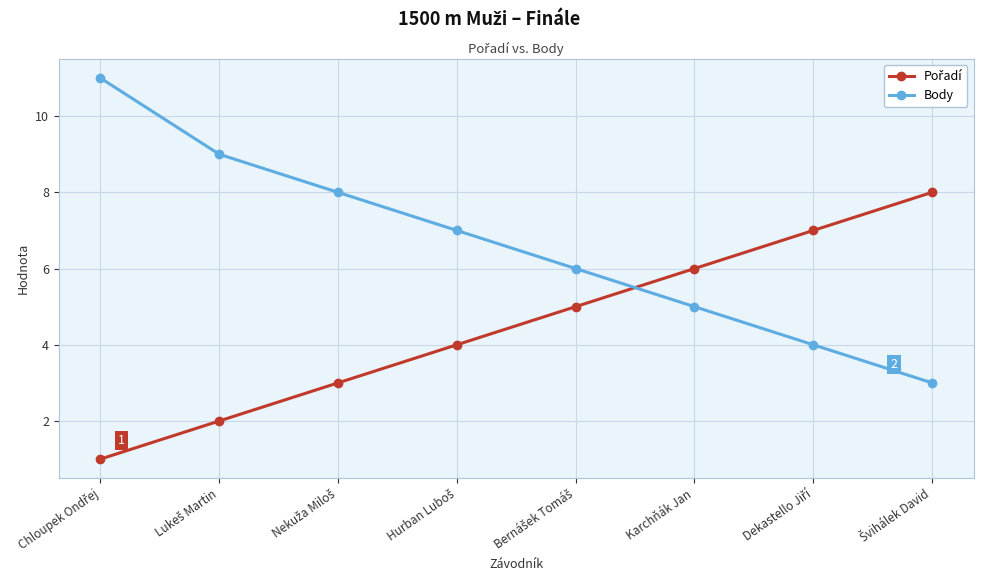

Which series has the largest range (max minus min)?

Body